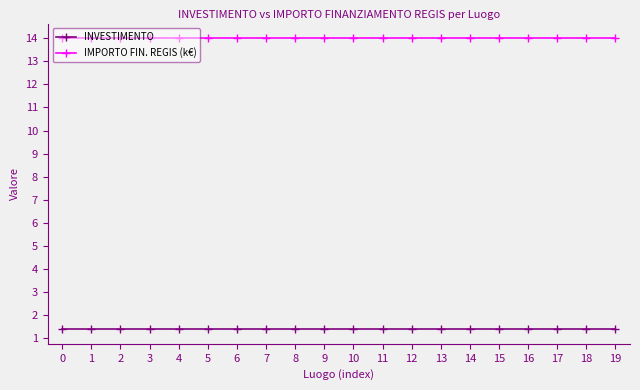

What is the value of the IMPORTO FIN. REGIS (k€) point at the 3rd from the left?

14.0